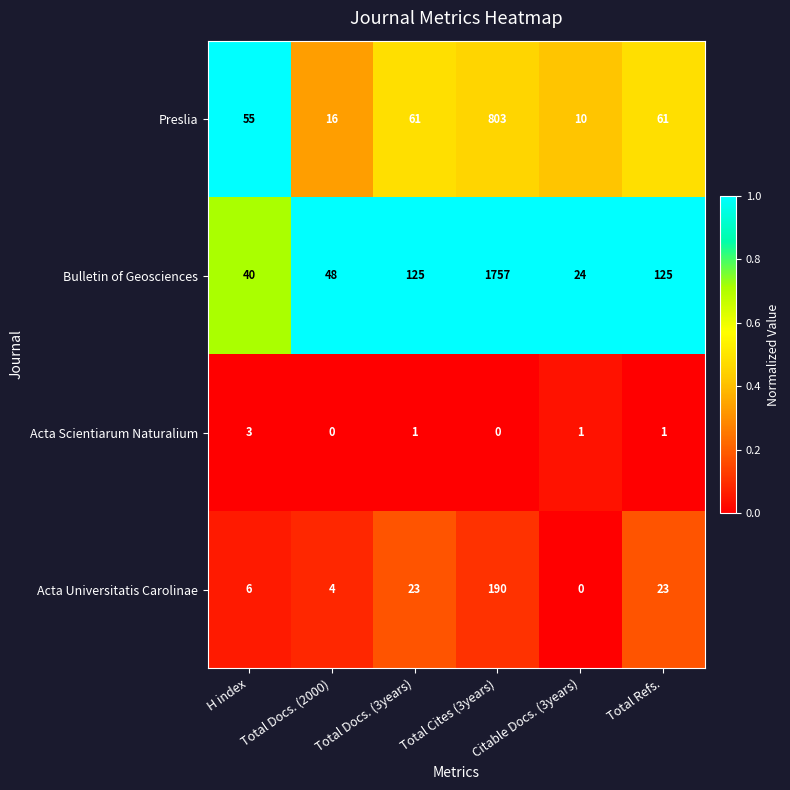

Which category has the highest value across all series?

Total Cites (3years)